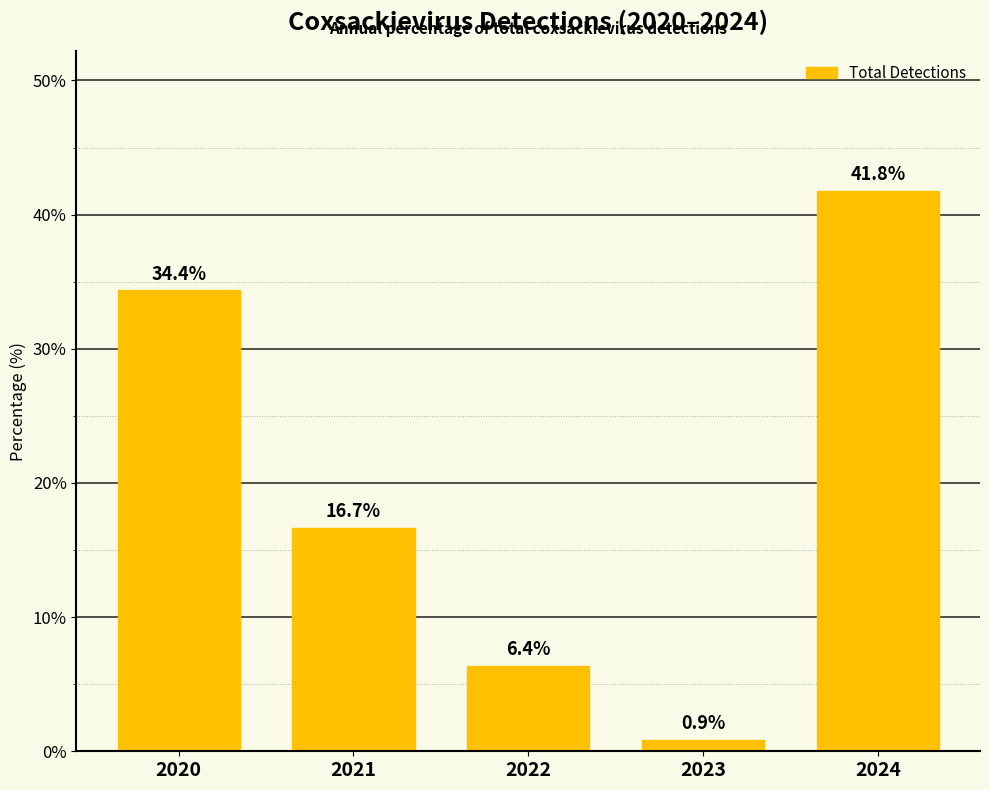

Approximately how many times larger is the value at 2022 compared to 2021?

0.4